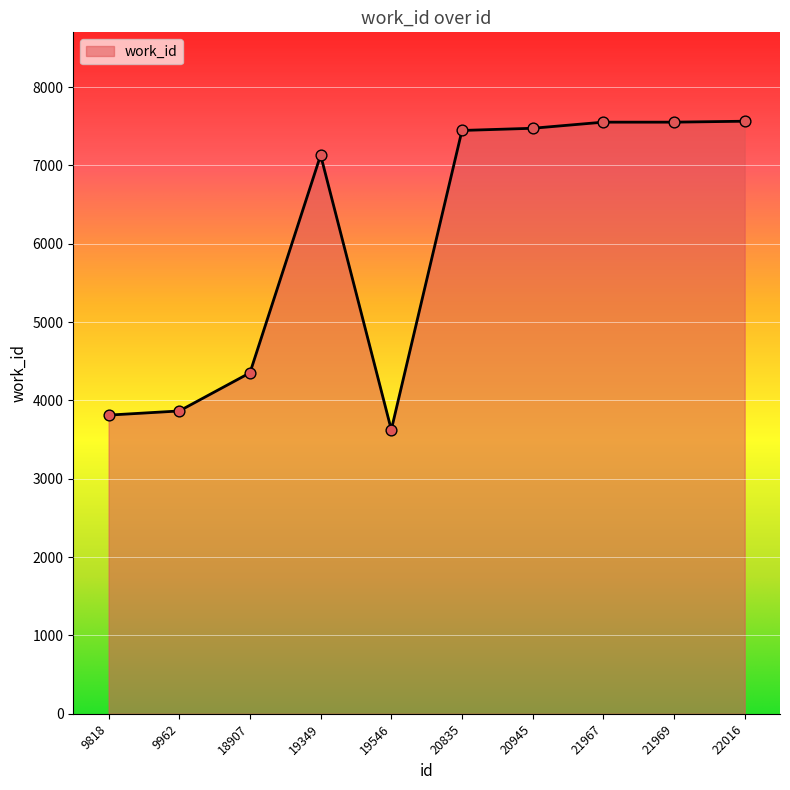

What is the change in value from 20835 to 22016?

+118